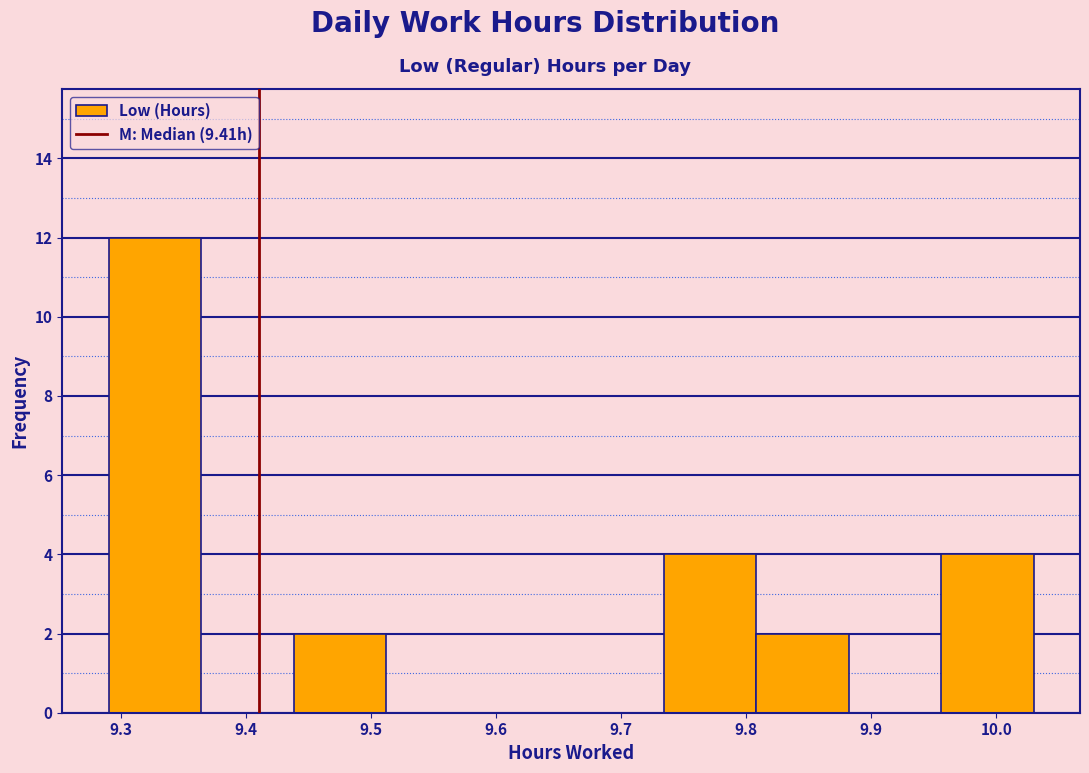

Reading left to right, transcribe this chart: for each bar, give the range it covers on the x-axis and its height. Neither the bar edges nor the heights are printed on the chart, so give them approximately, as read against the axes.

9.290 to 9.364: 12
9.364 to 9.438: 0
9.438 to 9.512: 2
9.512 to 9.586: 0
9.586 to 9.660: 0
9.660 to 9.734: 0
9.734 to 9.808: 4
9.808 to 9.882: 2
9.882 to 9.956: 0
9.956 to 10.030: 4